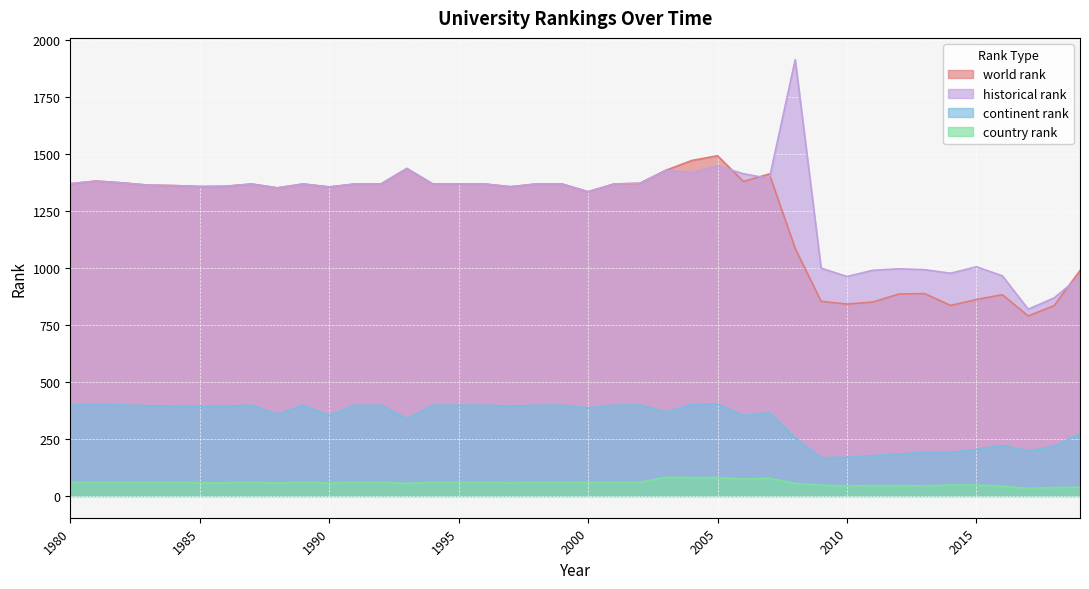

True or false: country rank and historical rank cross at least once.

False